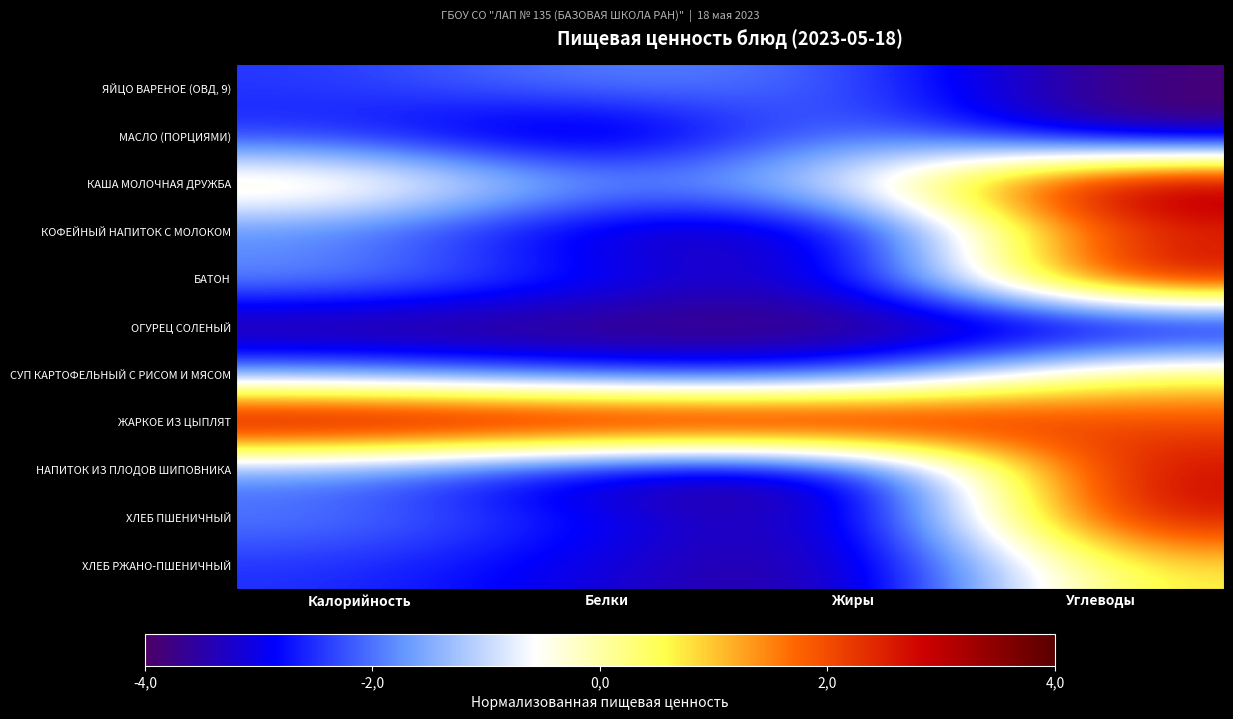

At which category is the sum across all series the highest?

Углеводы